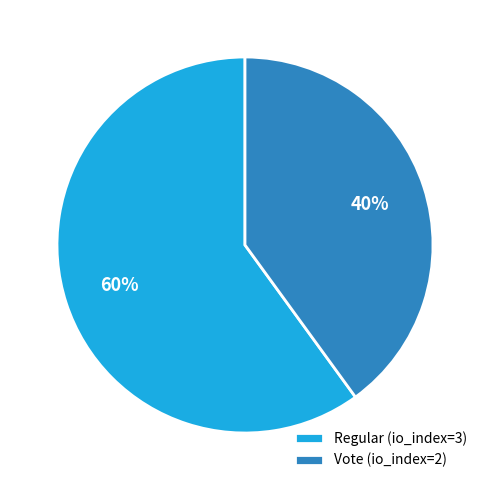

To the nearest percent, what is the difference between the Vote and Regular slice percentages?

20%